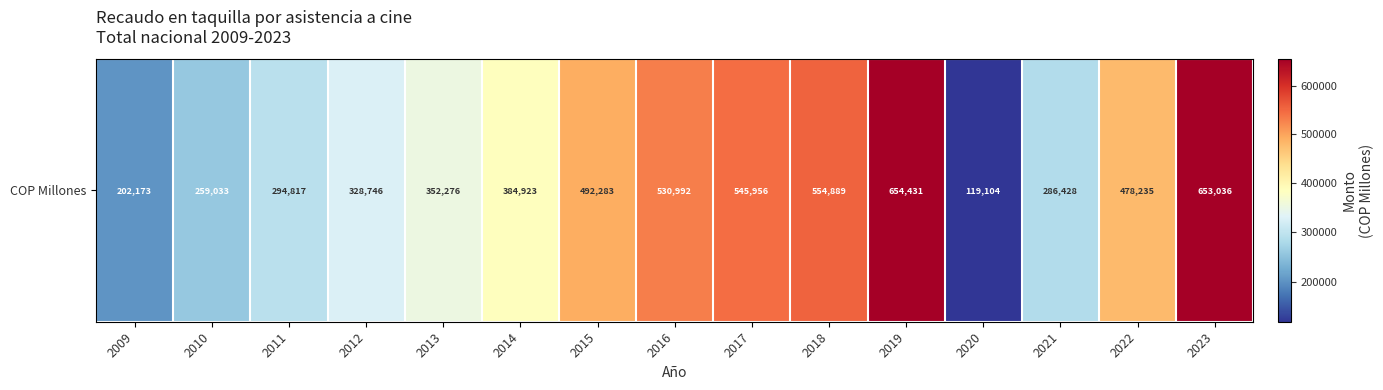

Which label corresponds to the smallest value in the chart?

2020